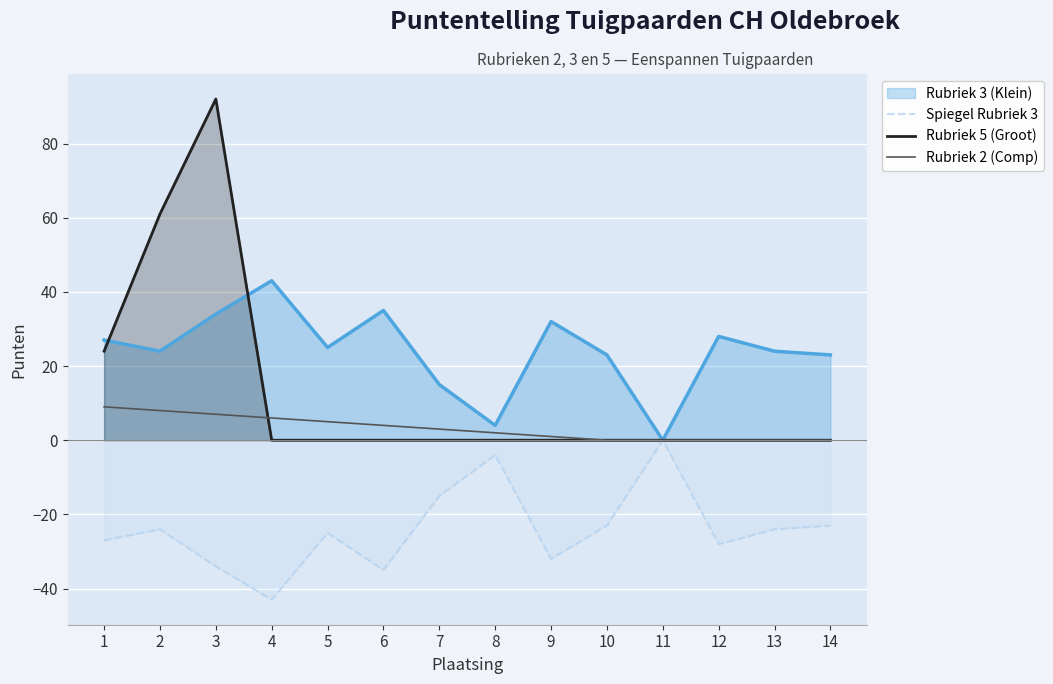

Which category has the lowest value in the Rubriek 5 (Groot) series?

4